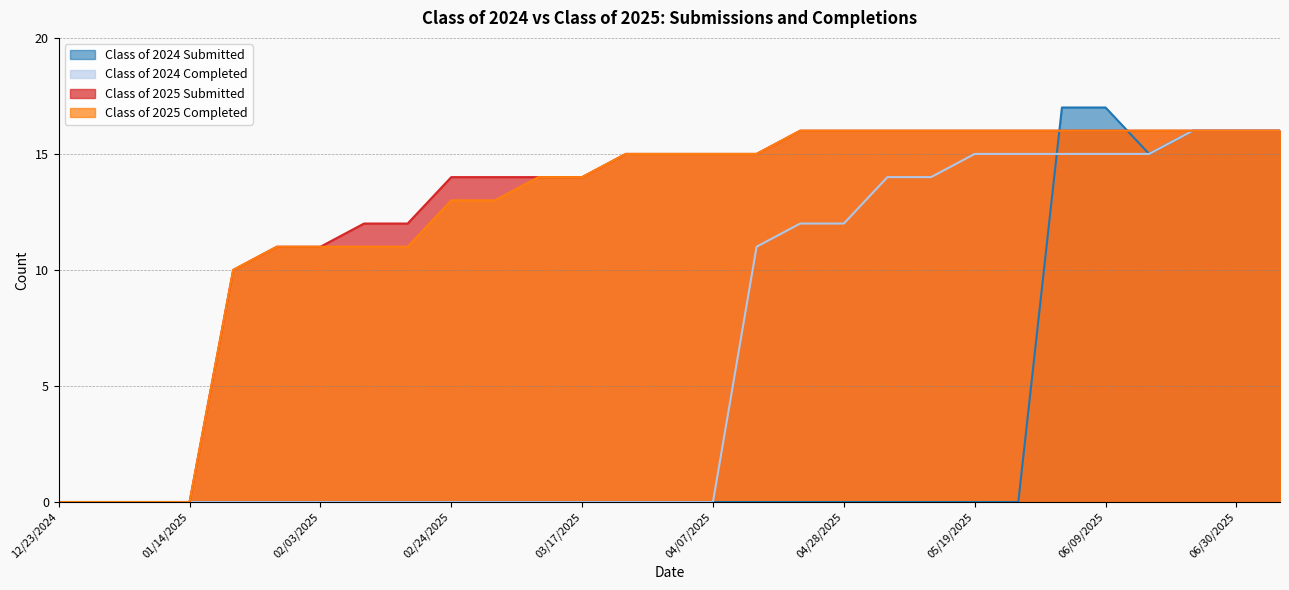

At which label does Class of 2025 Submitted first exceed 15?

04/21/2025